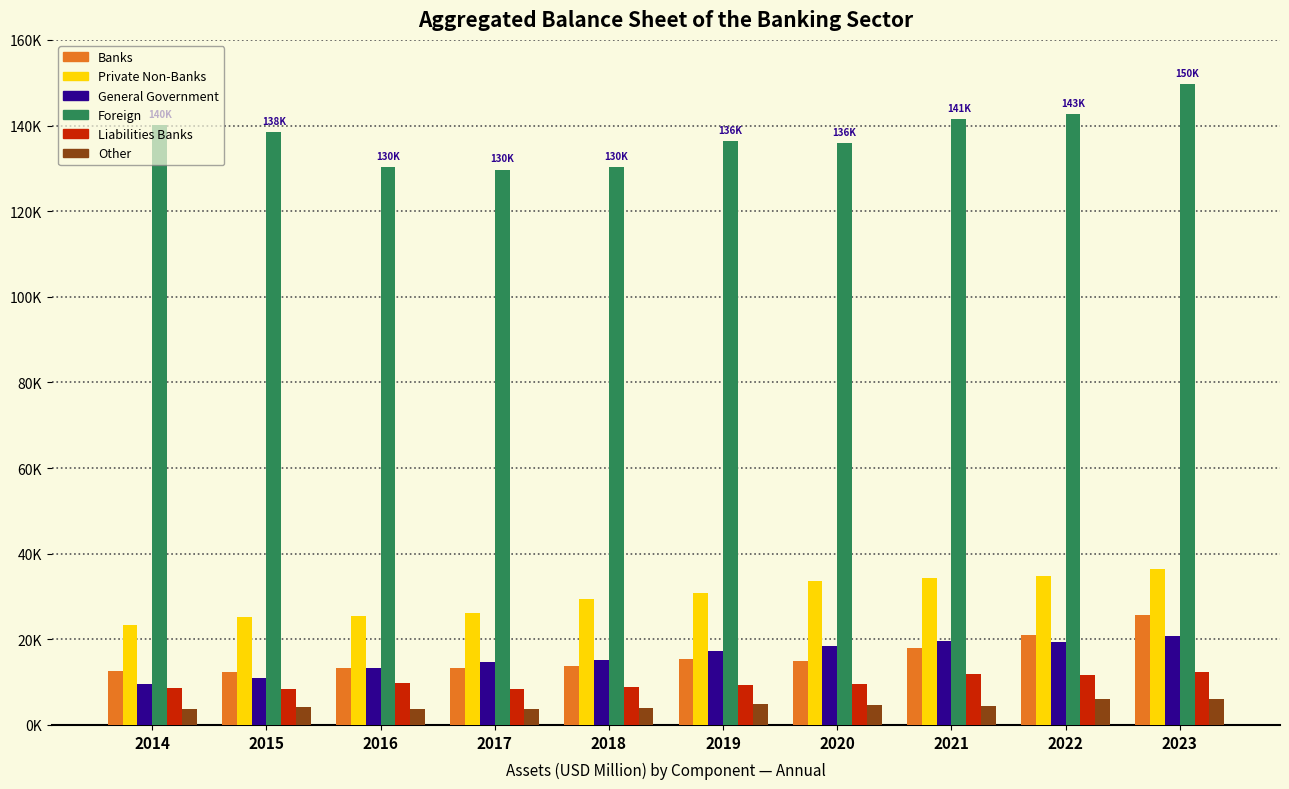

Reading left to right, list all the values displayed in this chart.

Banks: 2014=12623.8	2015=12338.2	2016=13322.6	2017=13224.9	2018=13700.1	2019=15457.6	2020=14825.1	2021=17858.8	2022=21002.1	2023=25708.9
Private Non-Banks: 2014=23308.6	2015=25189.6	2016=25399.3	2017=26108.7	2018=29500.5	2019=30750.6	2020=33581.6	2021=34209.7	2022=34836.1	2023=36306.4
General Government: 2014=9520.7	2015=10935.2	2016=13391.1	2017=14770.0	2018=15268.9	2019=17357.3	2020=18403.0	2021=19696.2	2022=19432.1	2023=20818.4
Foreign: 2014=140034.9	2015=138412.8	2016=130289.5	2017=129660.9	2018=130201.0	2019=136391.3	2020=135841.7	2021=141423.0	2022=142658.6	2023=149701.8
Liabilities Banks: 2014=8681.5	2015=8449.2	2016=9792.0	2017=8373.8	2018=8922.1	2019=9232.6	2020=9652.1	2021=11893.6	2022=11615.4	2023=12380.1
Other: 2014=3805.1	2015=4125.1	2016=3648.0	2017=3679.4	2018=3979.0	2019=4950.0	2020=4702.1	2021=4313.8	2022=6165.8	2023=5992.6